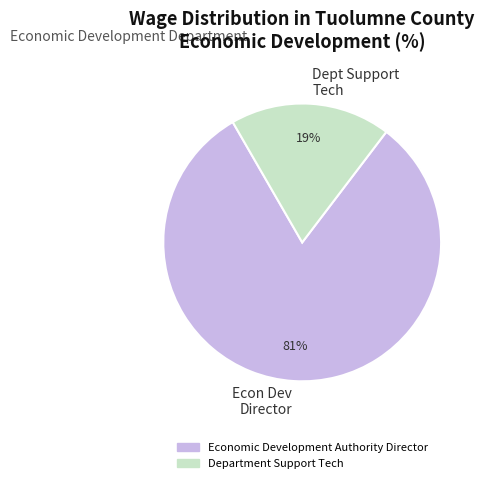

To the nearest percent, what is the average slice percentage?

50%